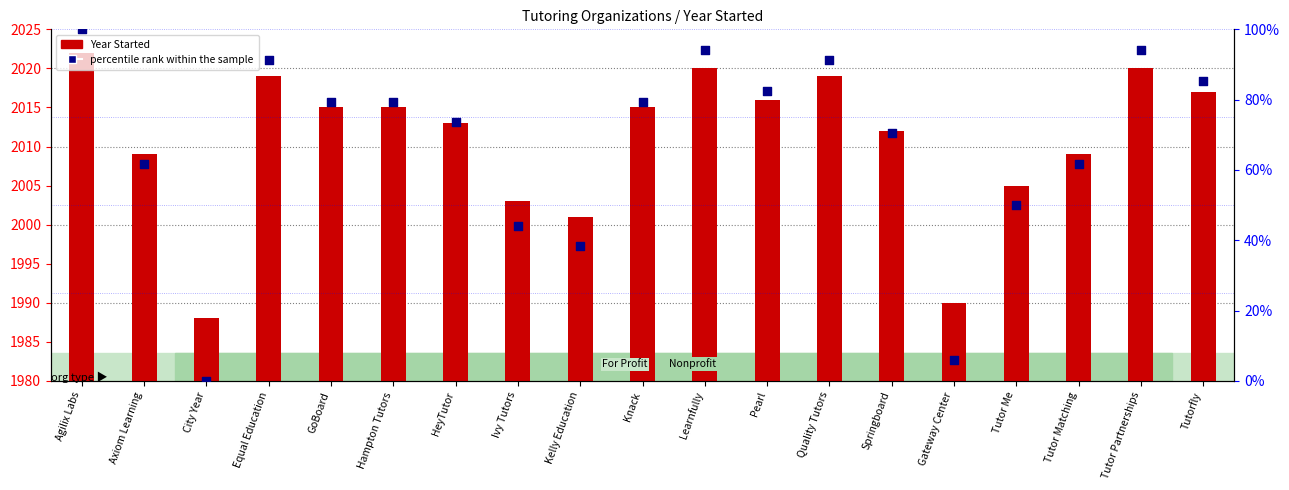

Which series reaches the maximum Y coordinate?

Year Started